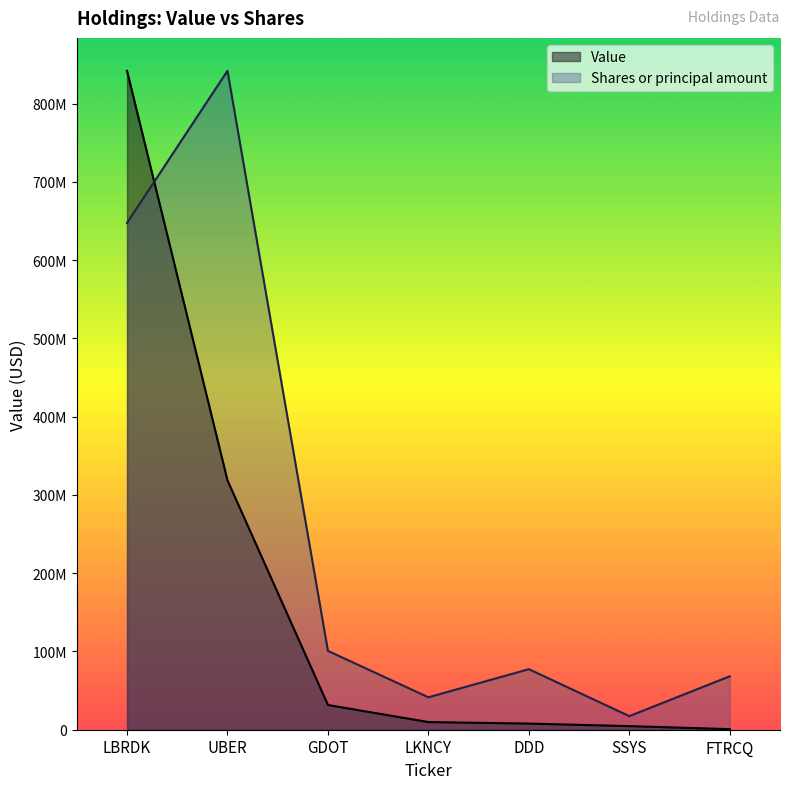

How many lines are shown in the chart?

2